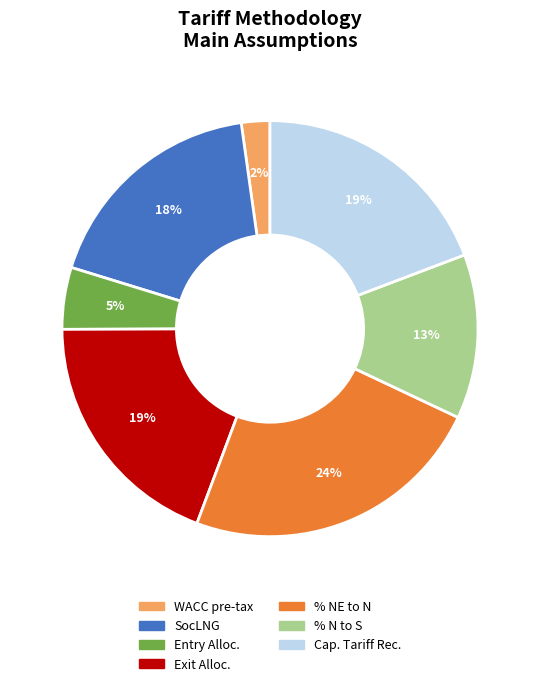

Does Entry Alloc. account for over 50% of the chart?

No